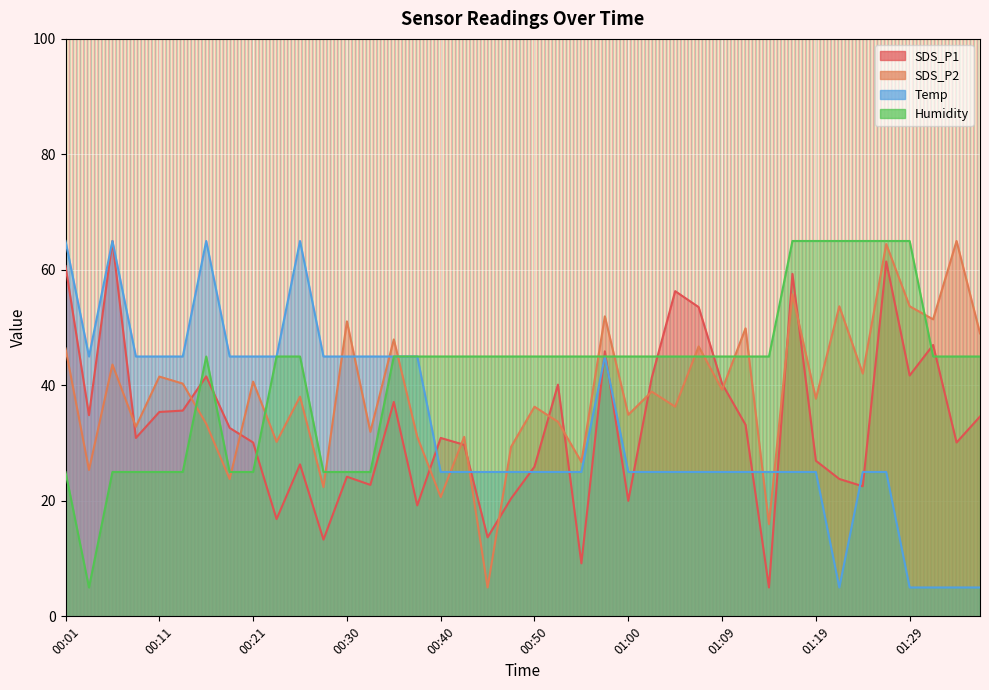

What value does the Humidity series have at 00:57?

45.0